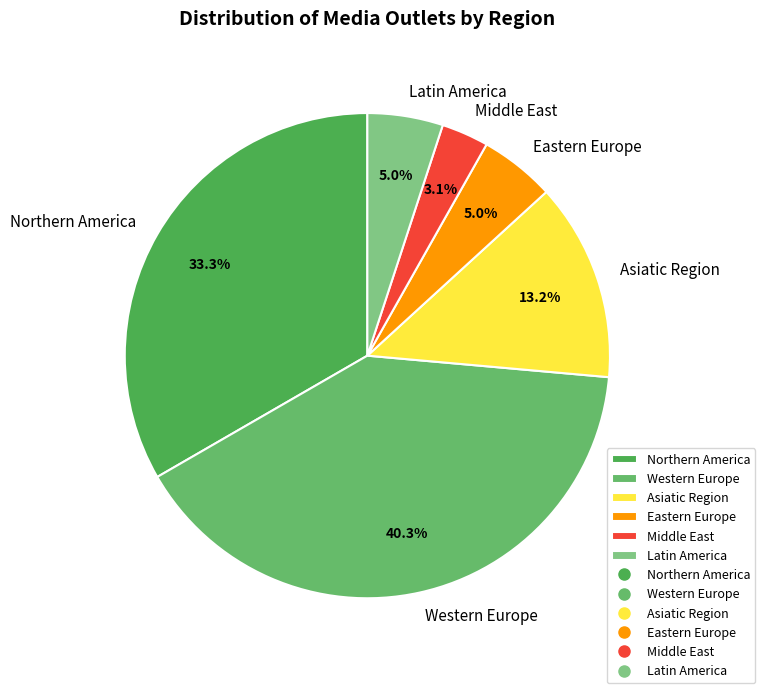

To the nearest percent, what is the average slice percentage?

17%